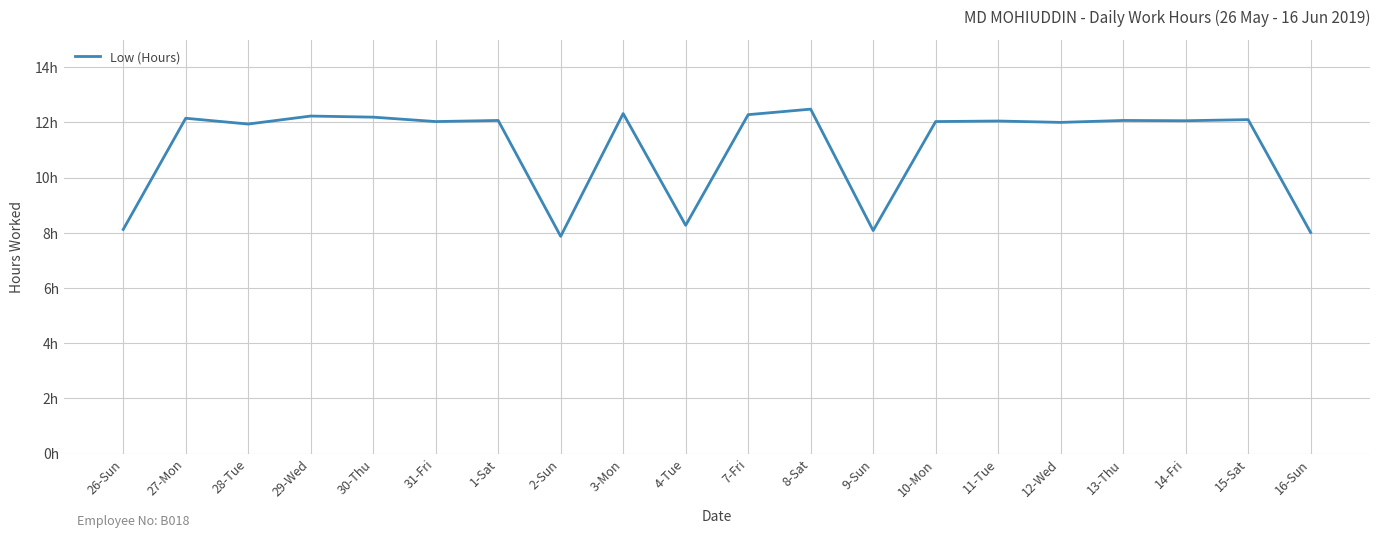

Is it true that the value at 14-Fri is 6.7?

False